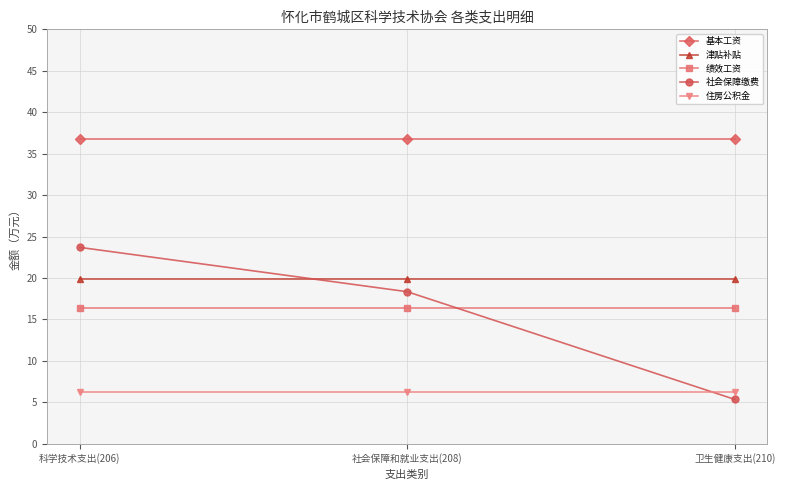

Does the chart display data point markers on the line(s)?

Yes